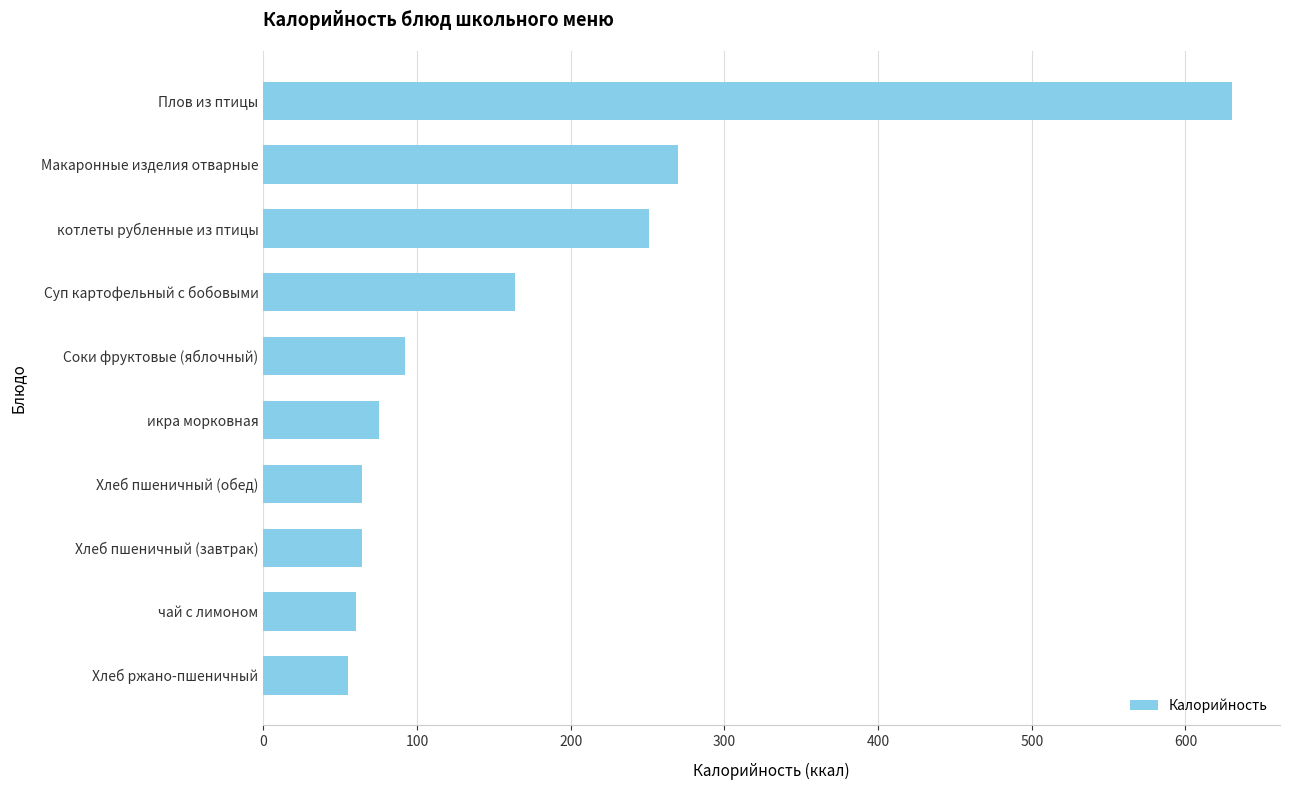

True or false: the data shows 220 at Плов из птицы.

False